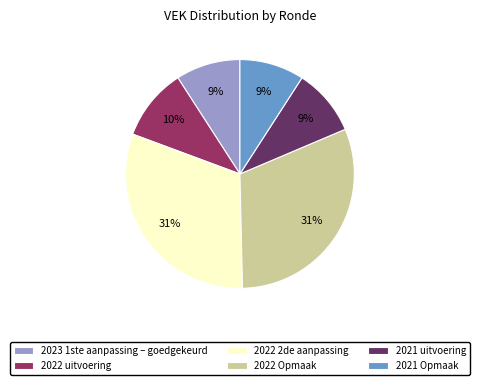

Is the sum of 2022 2de aanpassing and 2022 Opmaak greater than half?

Yes